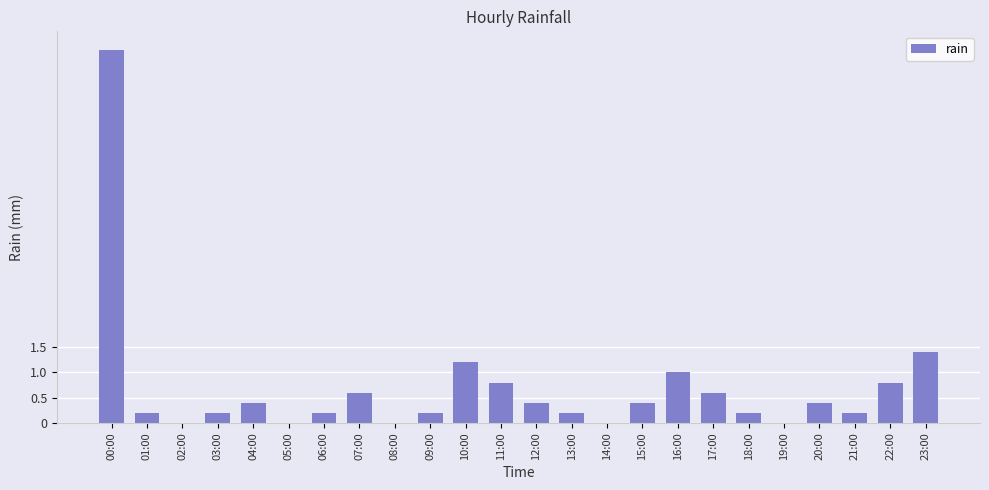

Reading left to right, transcribe all the data shown in this chart.

7.4	0.2	0.0	0.2	0.4	0.0	0.2	0.6	0.0	0.2	1.2	0.8	0.4	0.2	0.0	0.4	1.0	0.6	0.2	0.0	0.4	0.2	0.8	1.4